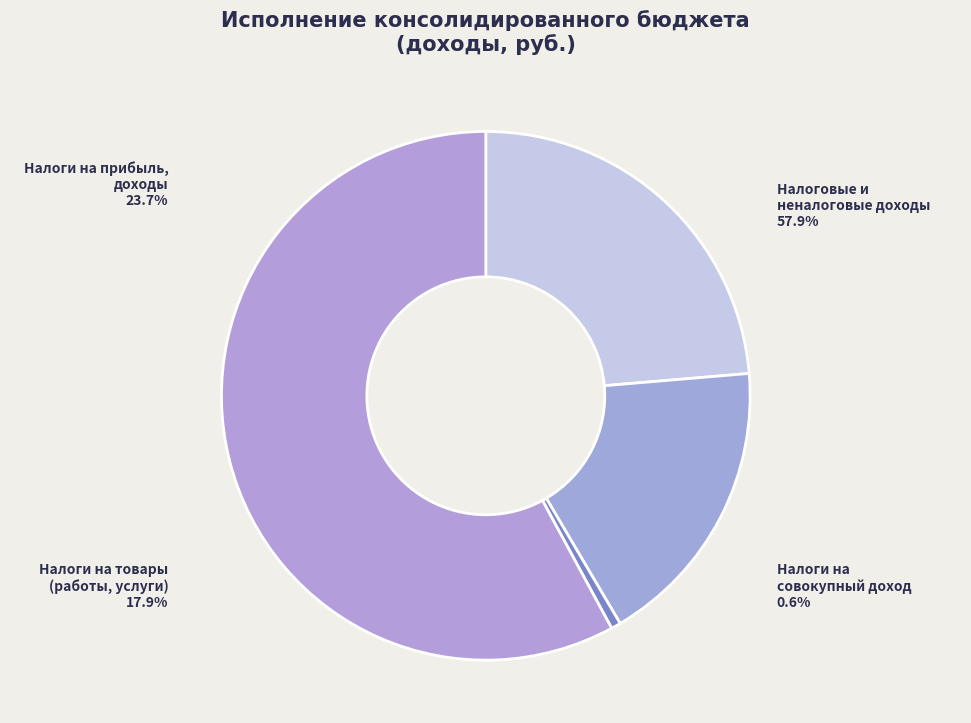

To the nearest percent, what is the average slice percentage?

25%